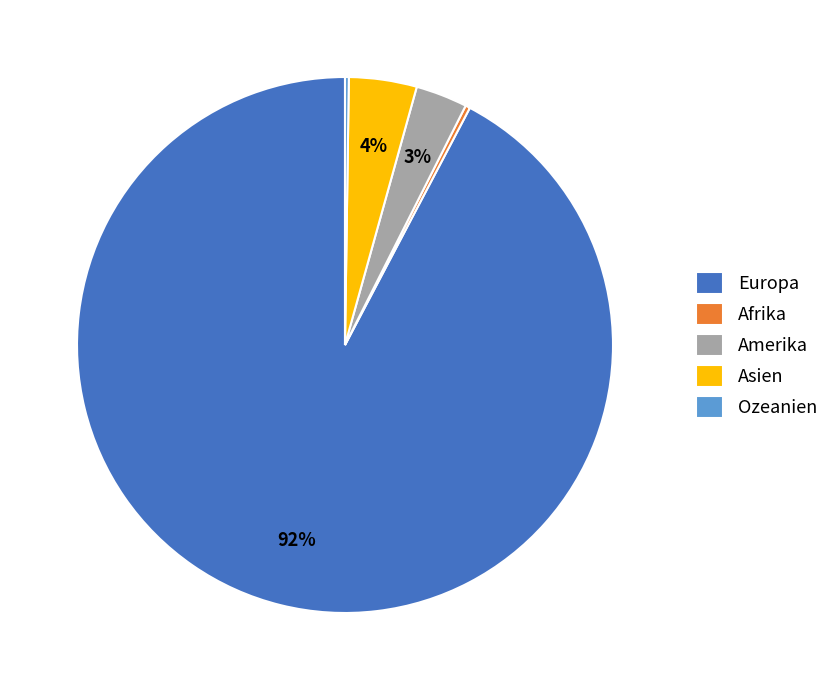

The Amerika slice represents 3% of the pie. True or false?

True